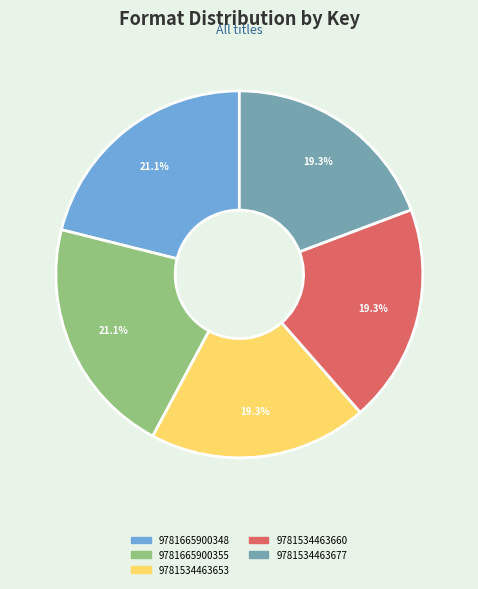

Between 9781665900355 and 9781534463660, which is larger?

9781665900355